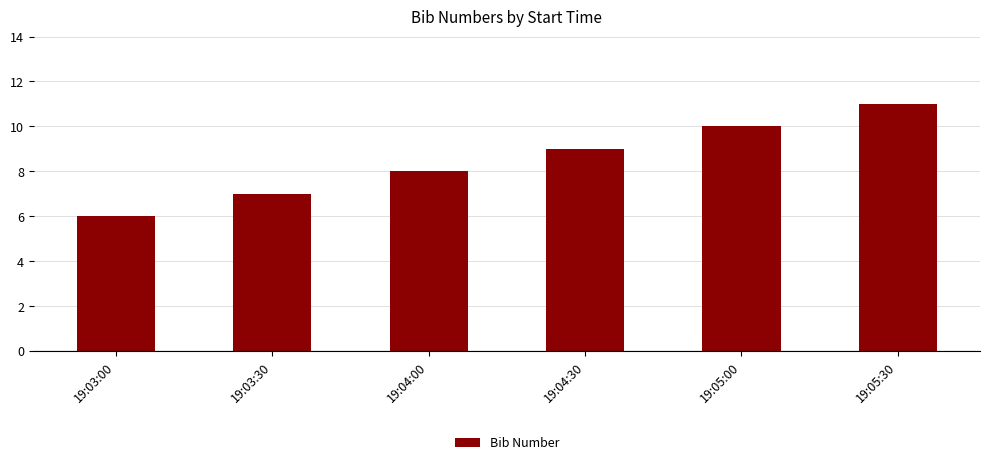

What is the difference between the maximum and minimum values?

5